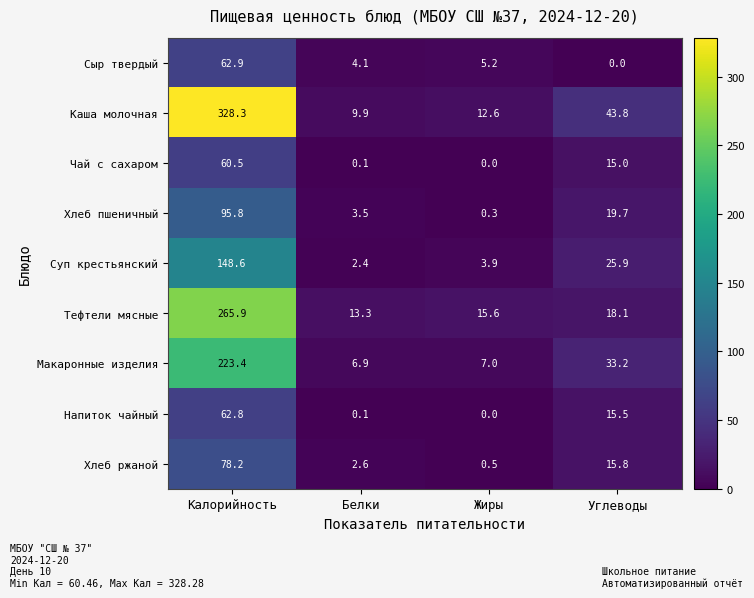

The value of Хлеб ржаной at Жиры is 0.5. True or false?

True